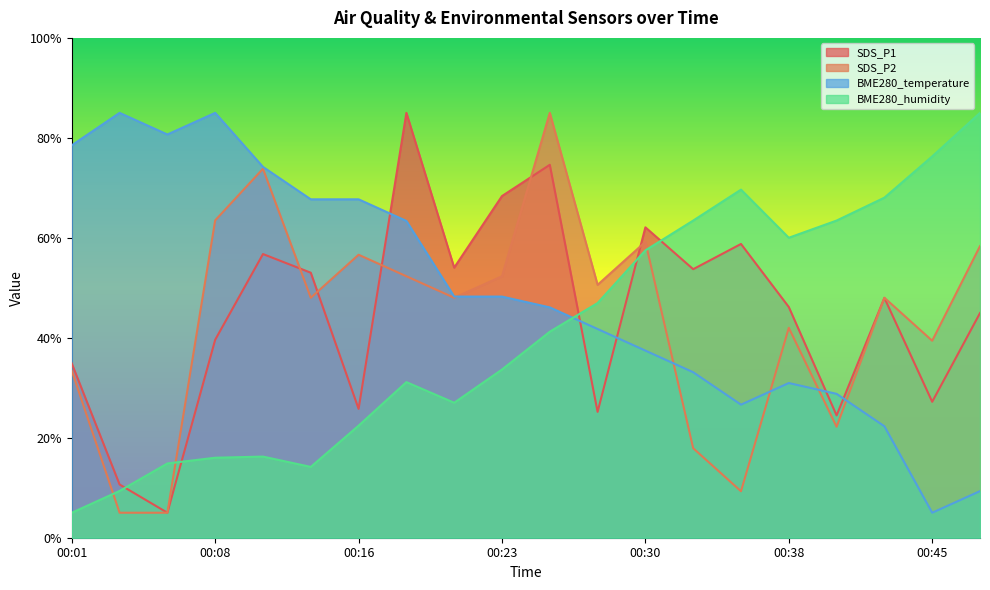

How many data points in SDS_P1 are above 47?

10